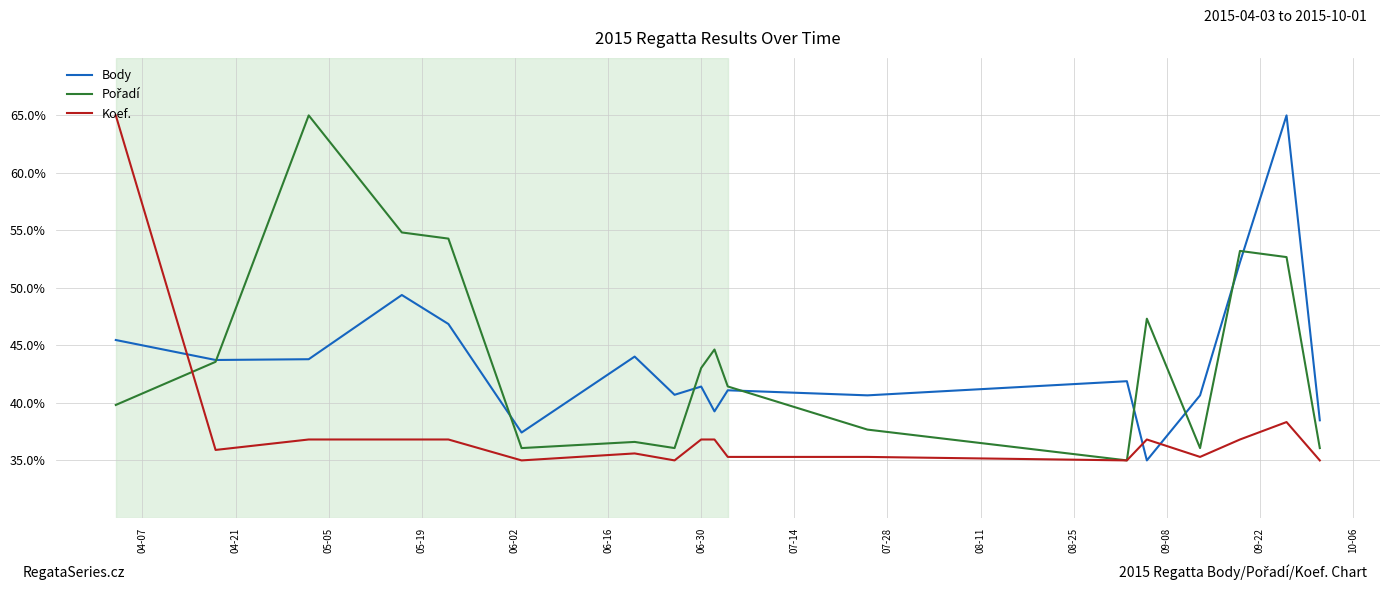

What is the maximum value shown in the chart?

65.0